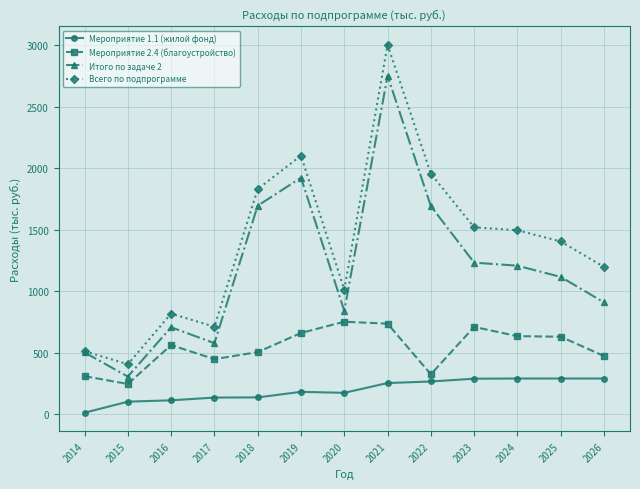

What is the sum of the Всего по подпрограмме values at 2020 and 2021?

4013.5